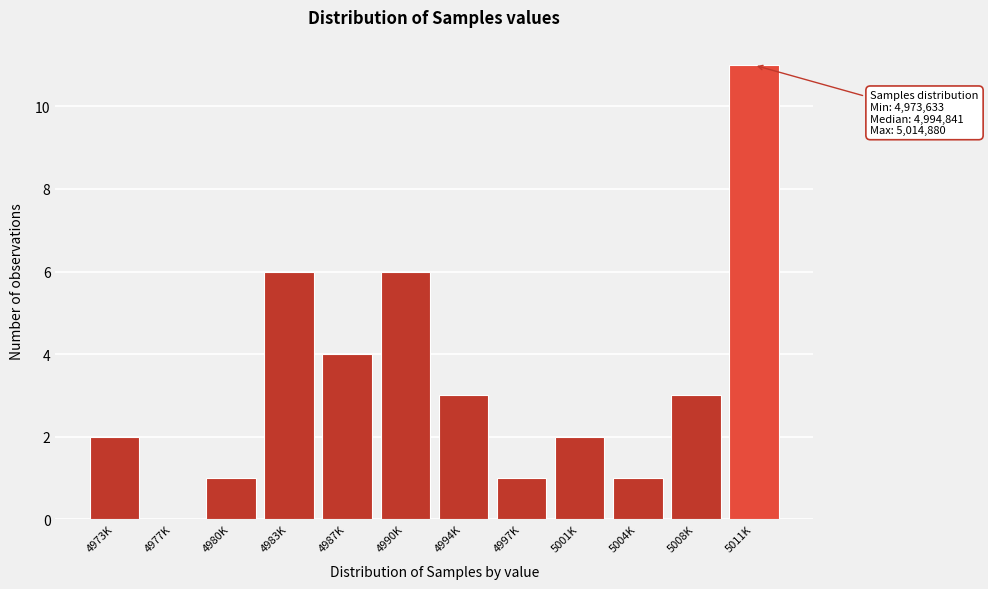

Reading left to right, extract all data points from this chart.

4973K=2	4977K=0	4980K=1	4983K=6	4987K=4	4990K=6	4994K=3	4997K=1	5001K=2	5004K=1	5008K=3	5011K=11